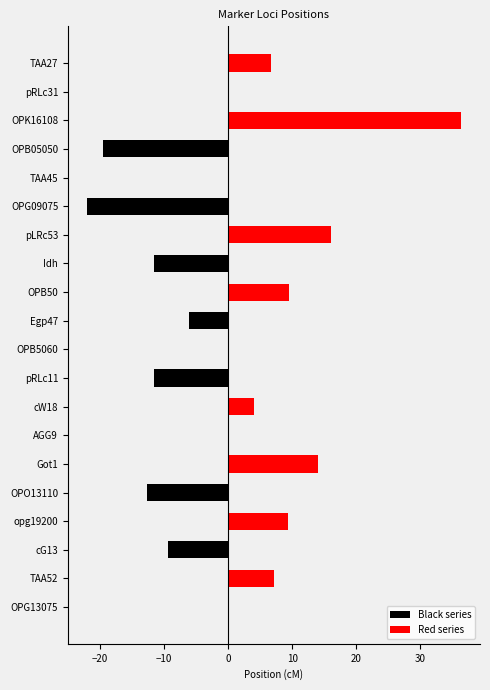

What is the value of the Red series bar at the 8th from the left?

4.0